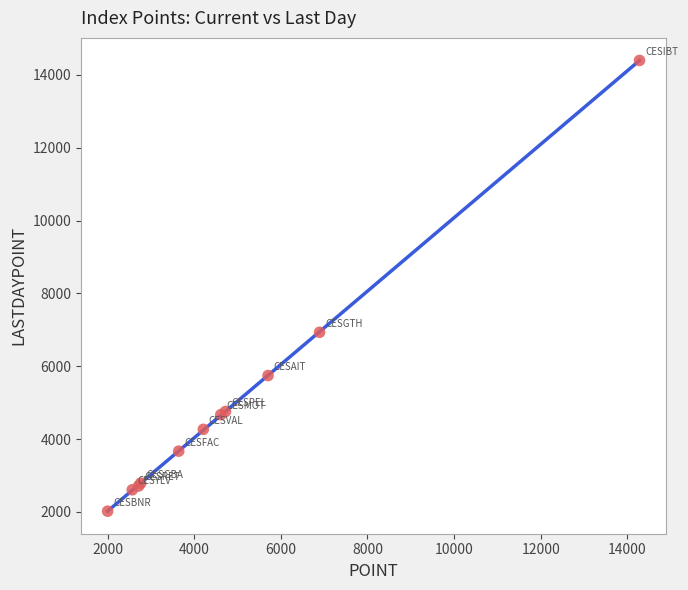

What Y value in the scatter plot is closest to 8210?

6933.7